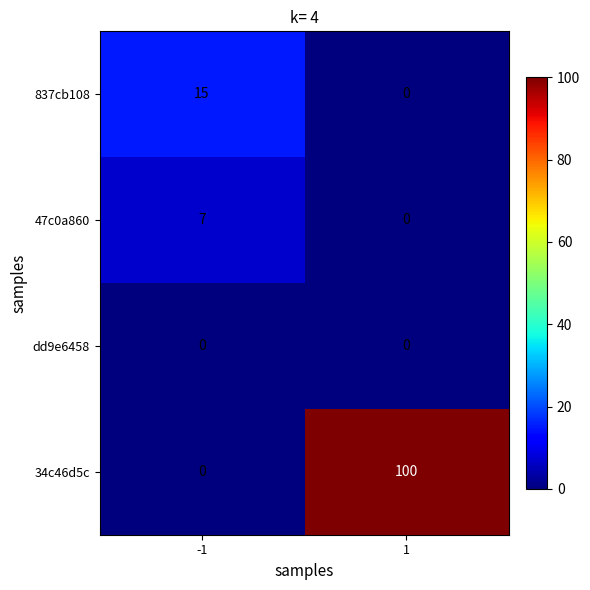

What is the difference between the 837cb108 values at 1 and -1?

15